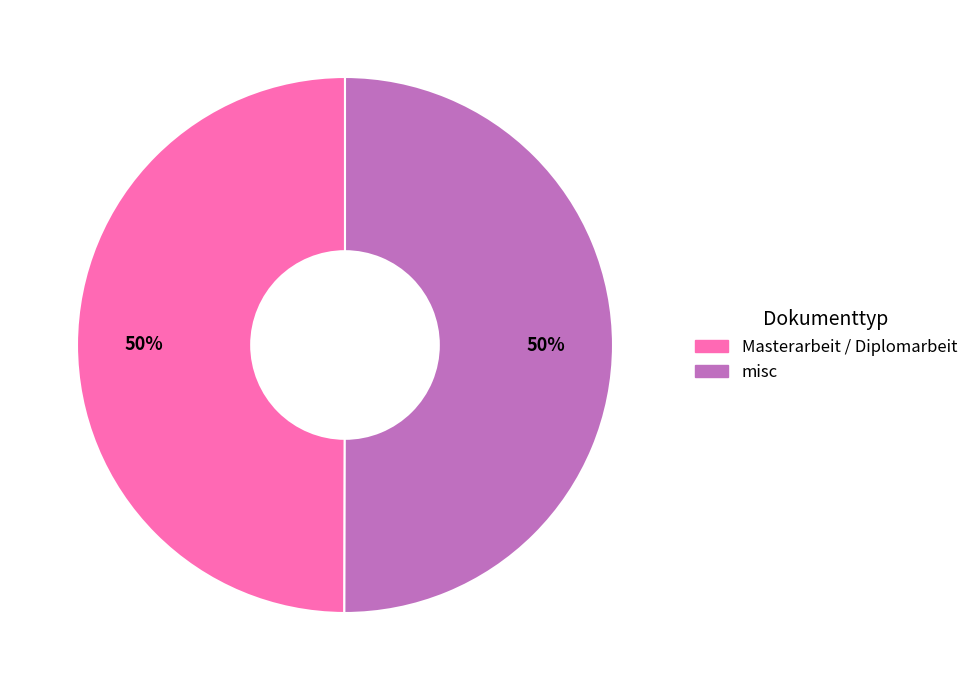

To the nearest percent, what is the average slice percentage?

50%